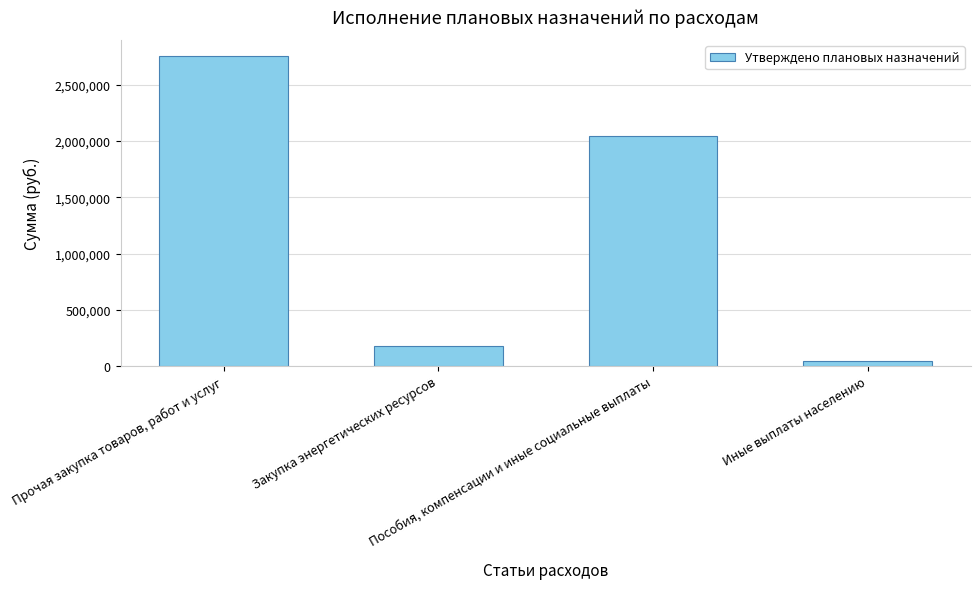

What is the sum of all values?

5031797.1